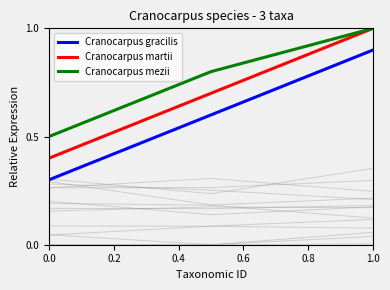

The Cranocarpus gracilis series shows 0.9 at 1.0. True or false?

True